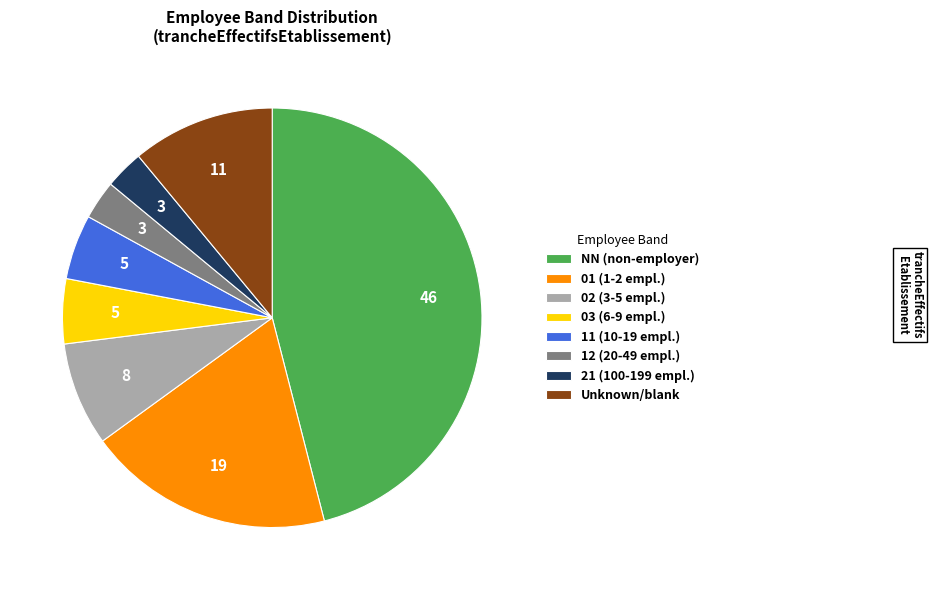

Does any single category account for the majority?

No